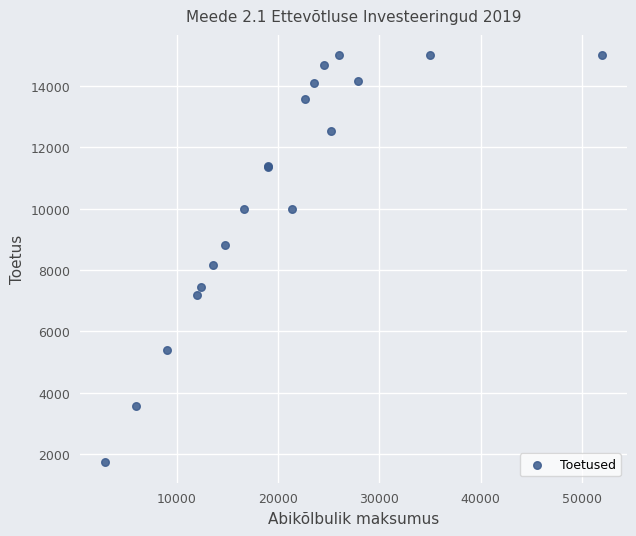

What Y value in the scatter plot is closest to 8367?

8155.4